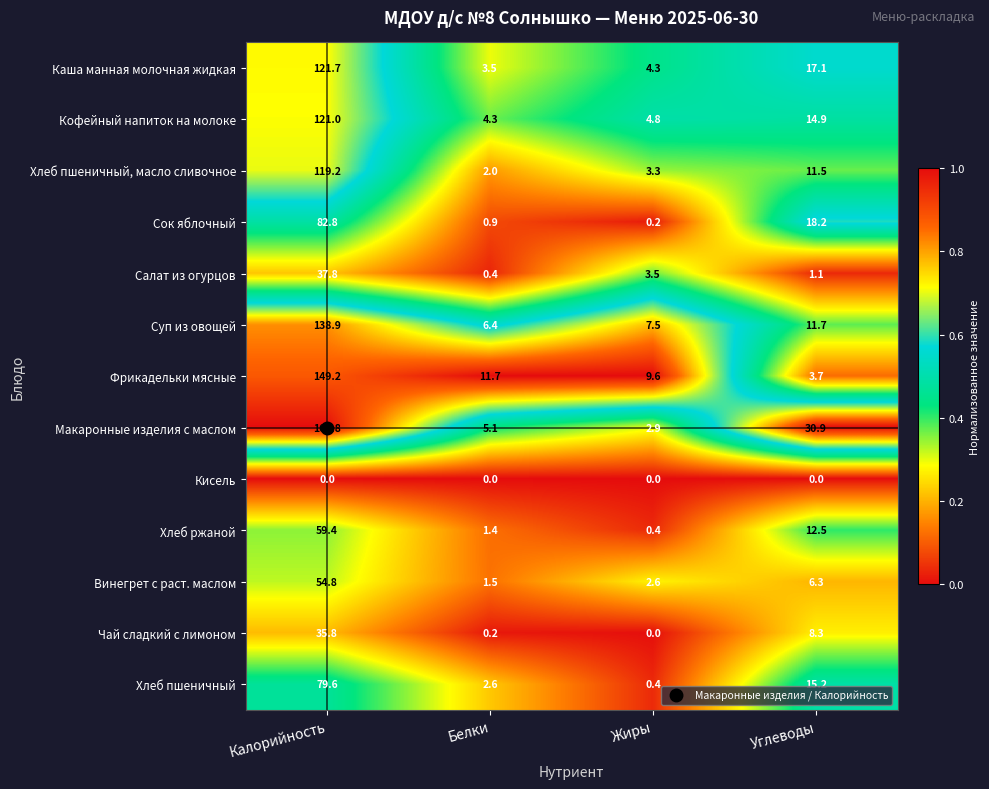

At which label is Хлеб ржаной closest to 29?

Углеводы